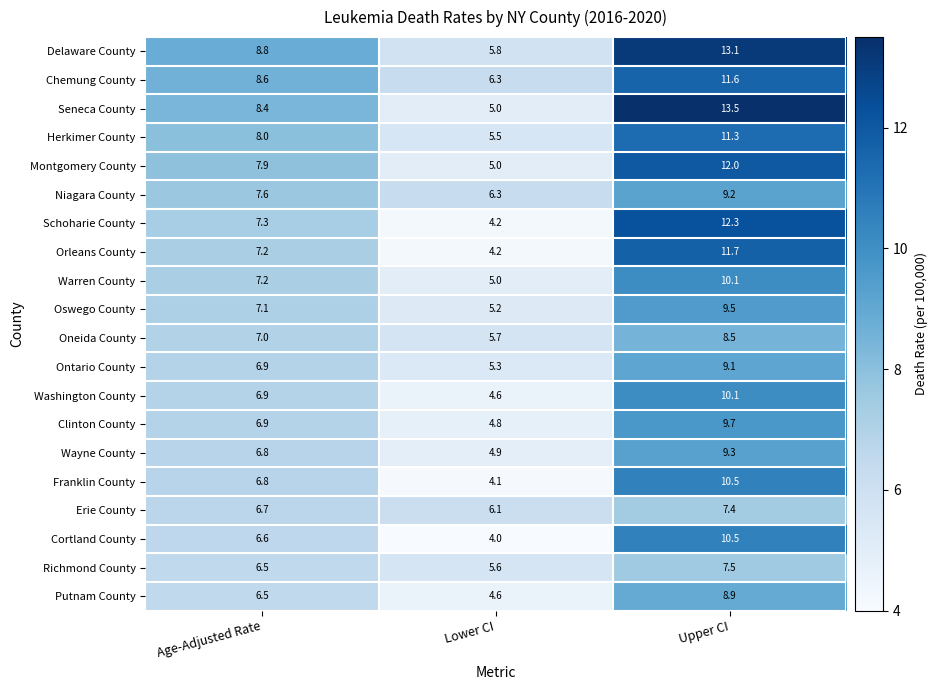

What is the total value across all series at Age-Adjusted Rate?

145.7